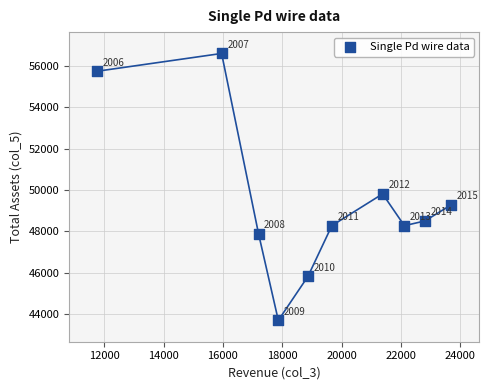

What Y value in the scatter plot is closest to 50147?

49809